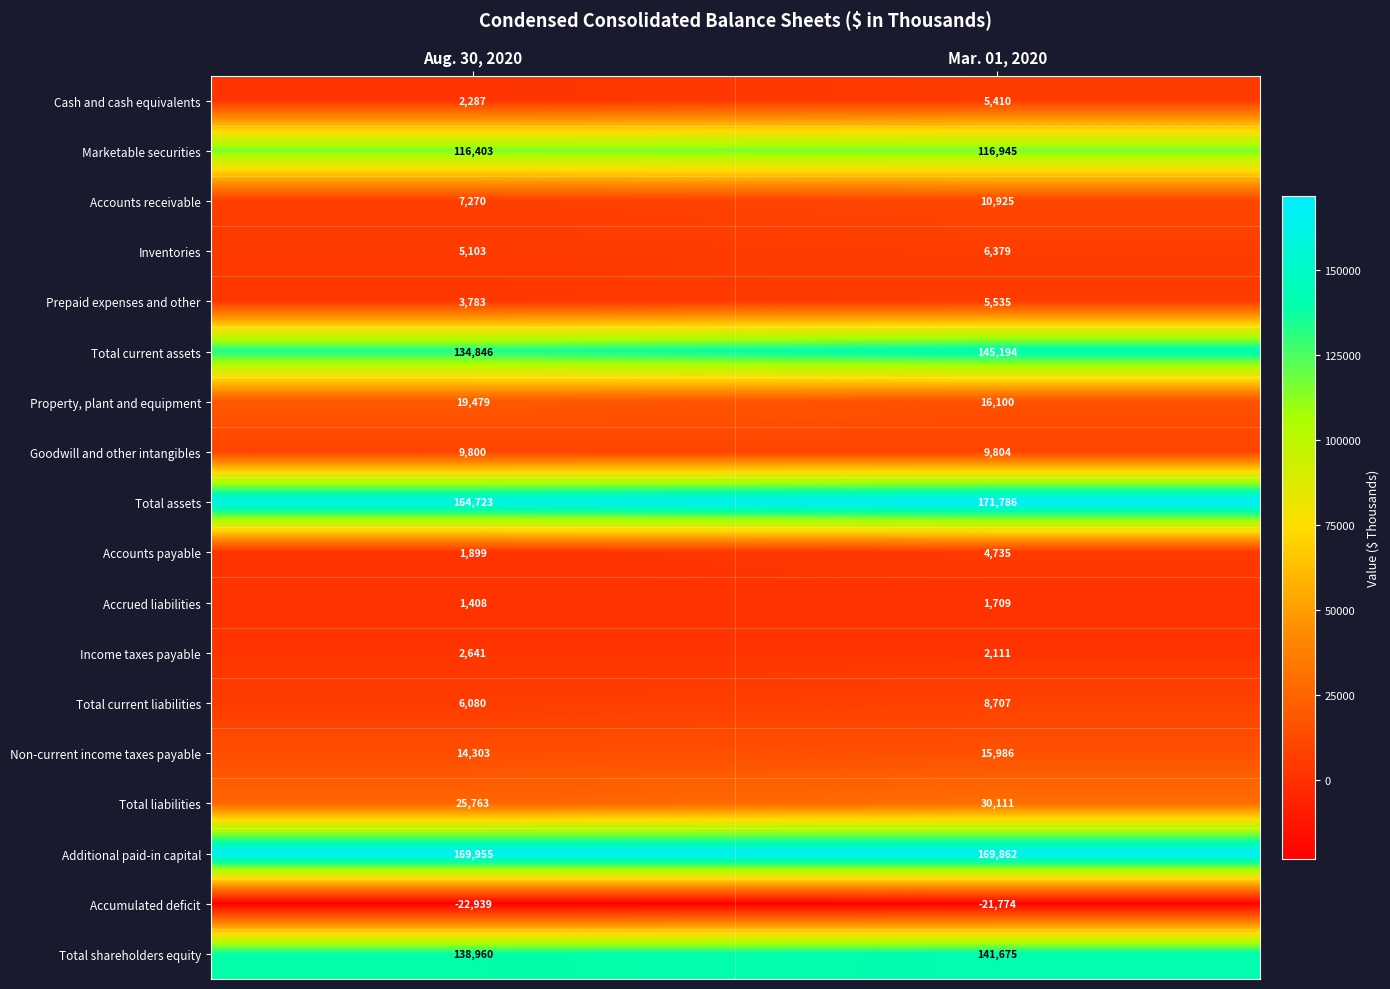

Read the Prepaid expenses and other value at Aug. 30, 2020.

3783